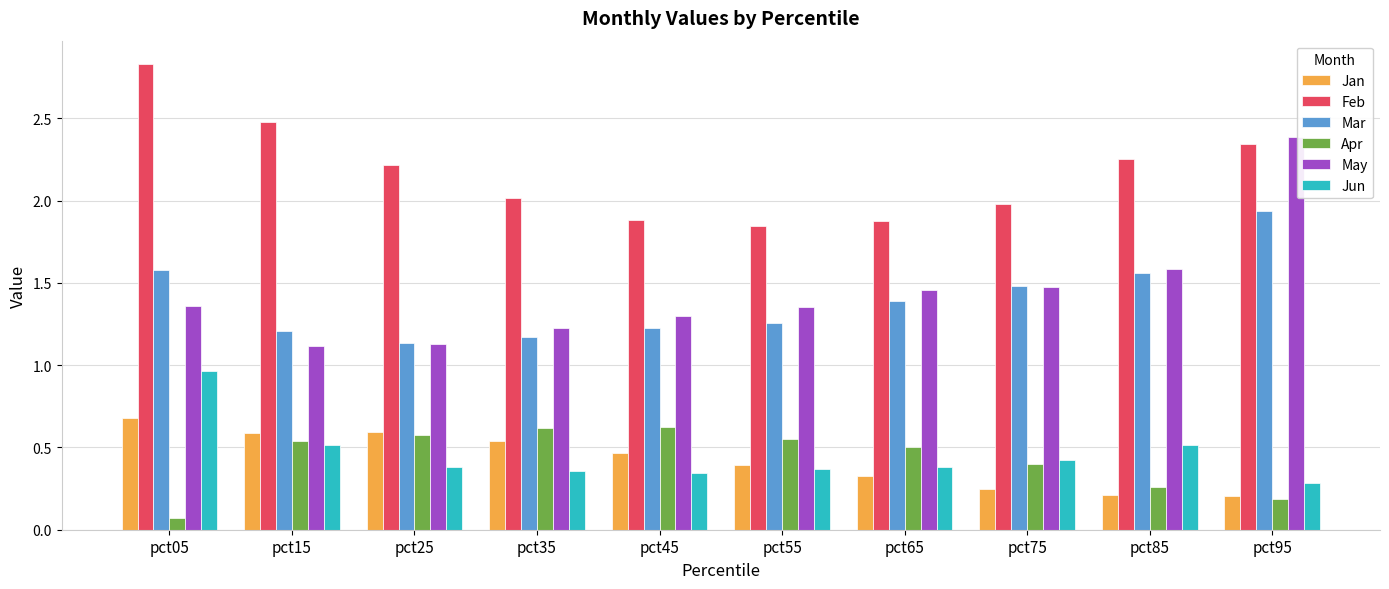

Which series has the widest spread of values?

May